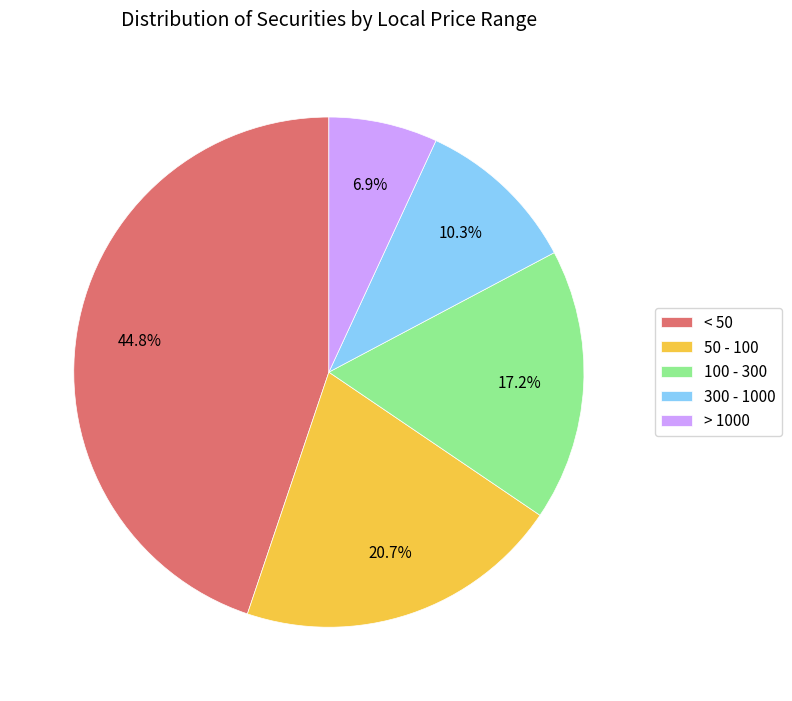

Between > 1000 and 100 - 300, which is larger?

100 - 300